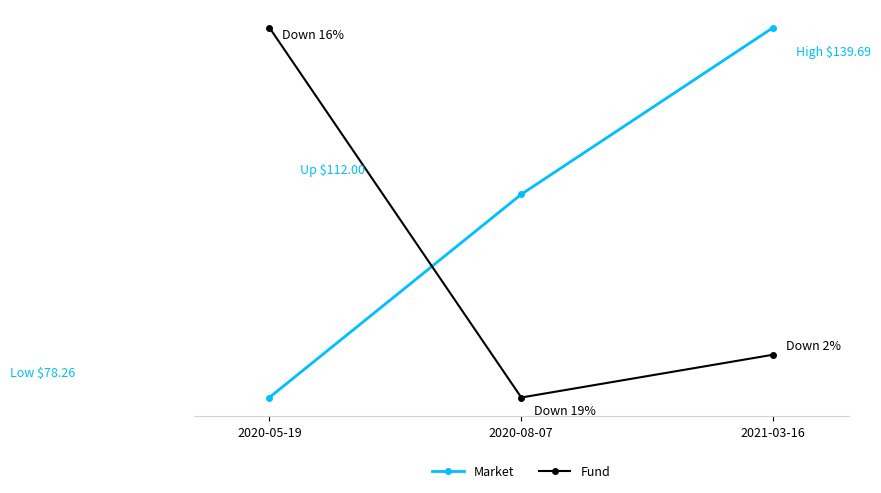

What is the minimum value for Market?

78.3